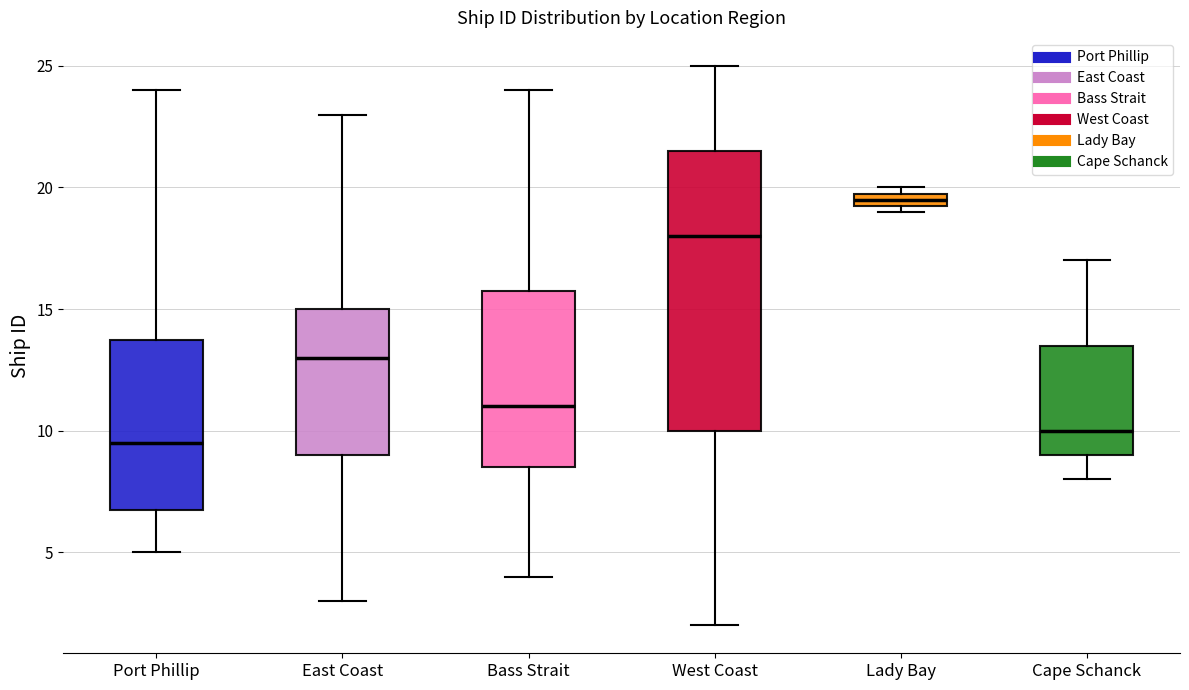

Where is the upper edge of the box for Lady Bay on the y-axis? The values are not printed on the chart, so give them approximately, as read against the axis.

20.0